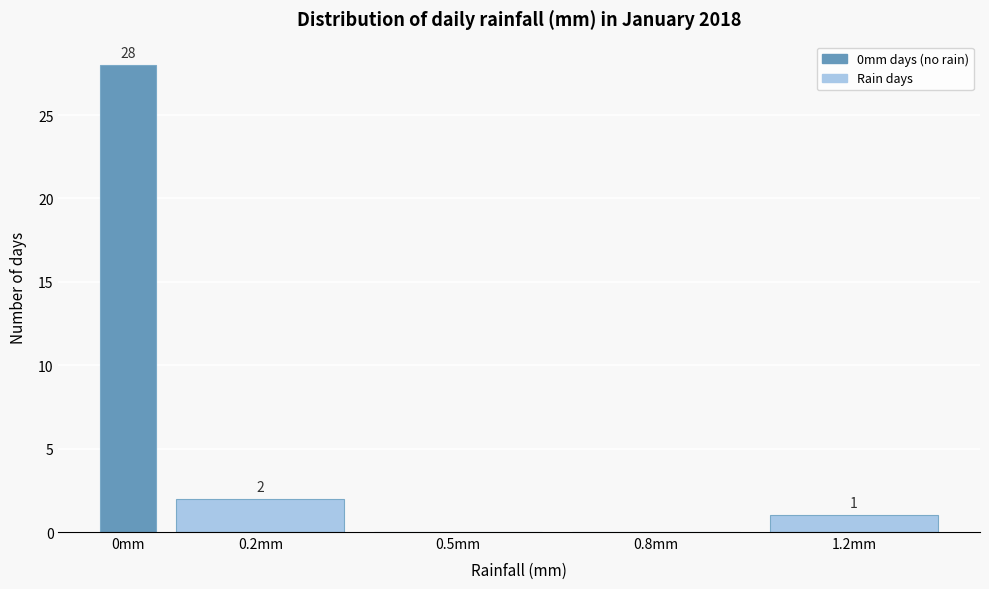

Reading left to right, extract all data points from this chart.

0mm=28	0.2mm=2	0.5mm=0	0.8mm=0	1.2mm=1